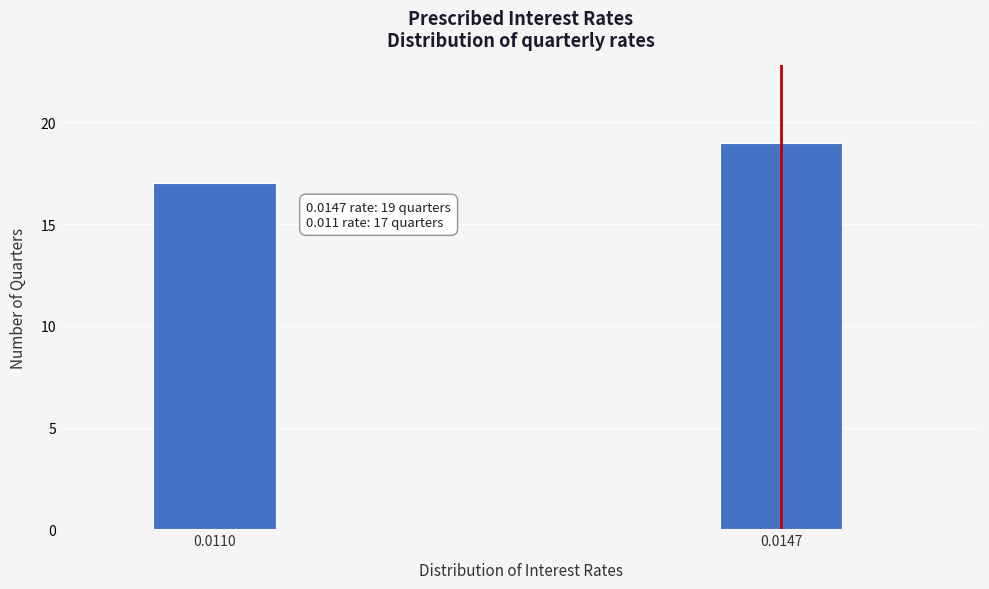

Reading right to left, list all the values displayed in this chart.

0.0147=19	0.0110=17